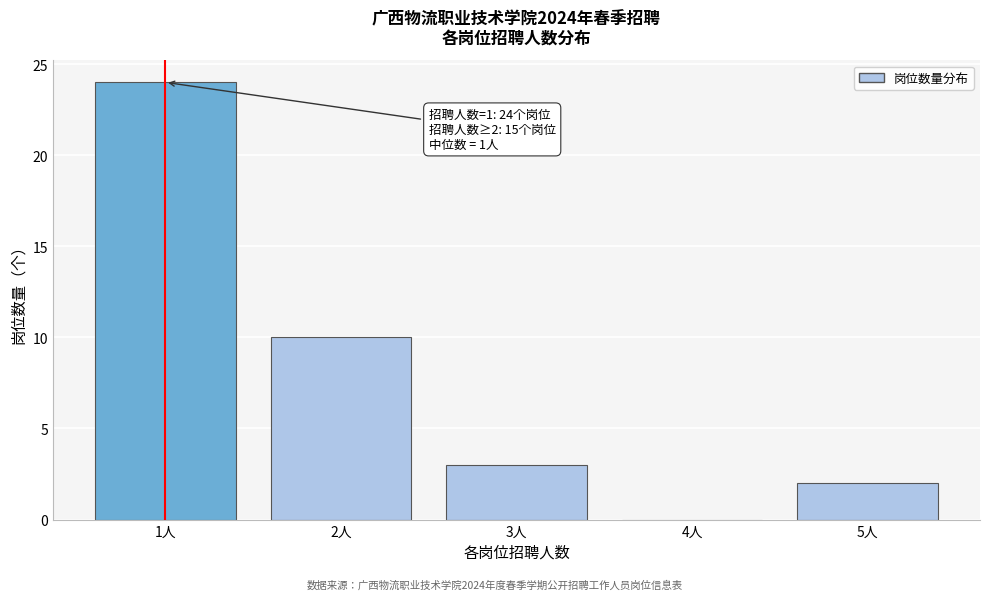

Over which range of the x-axis is the bar tallest?

0.5 to 1.5